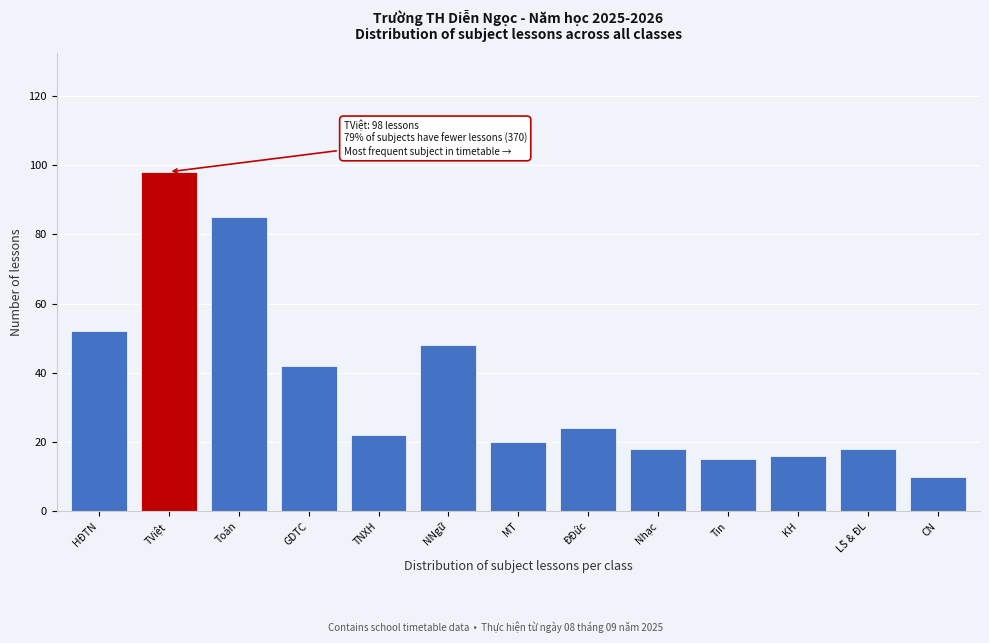

Reading left to right, extract all data points from this chart.

52	98	85	42	22	48	20	24	18	15	16	18	10